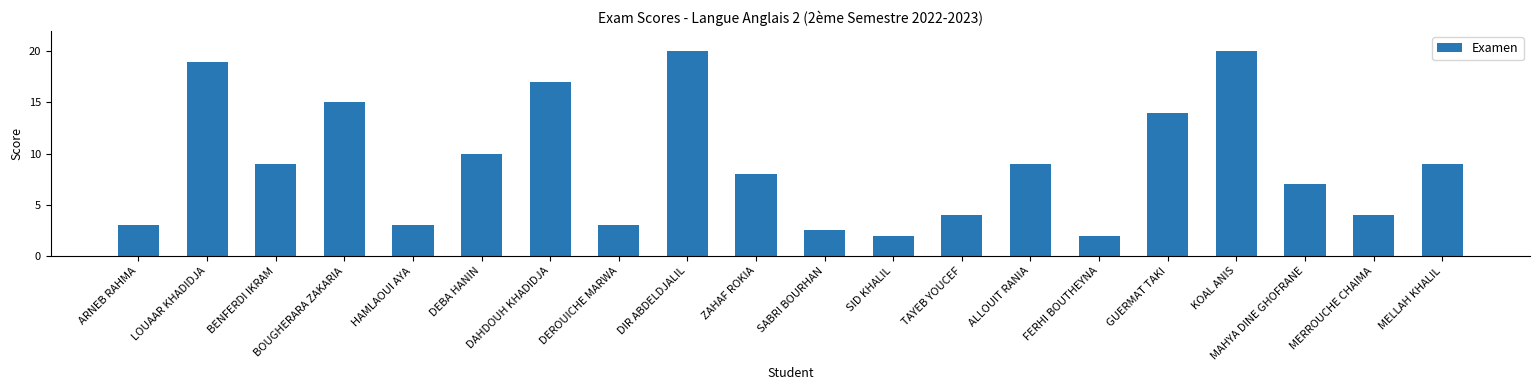

Between MERROUCHE CHAIMA and DIR ABDELDJALIL, which is larger?

DIR ABDELDJALIL